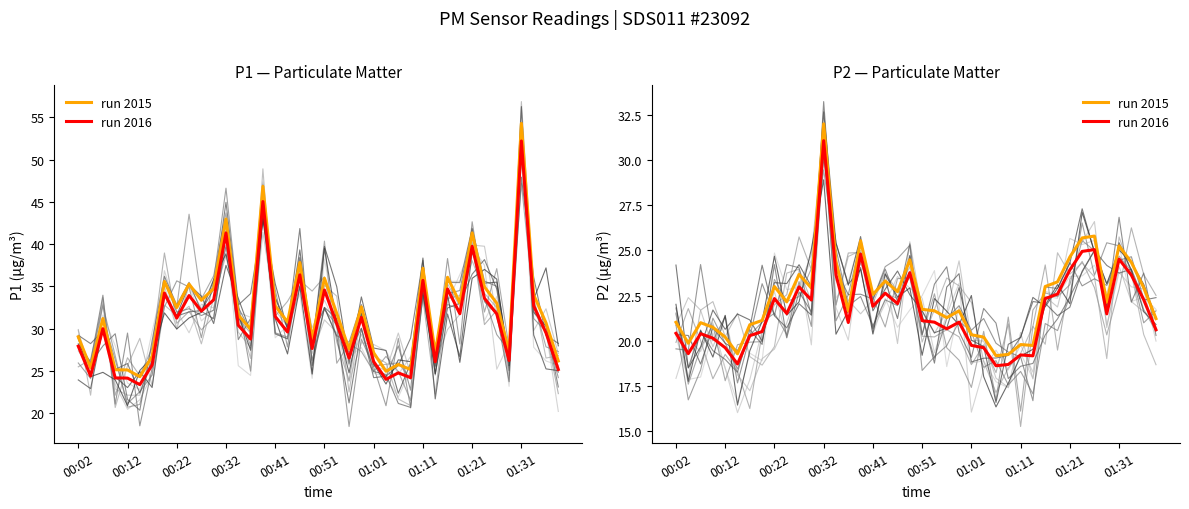

Which series has the largest total across all categories?

run 2015